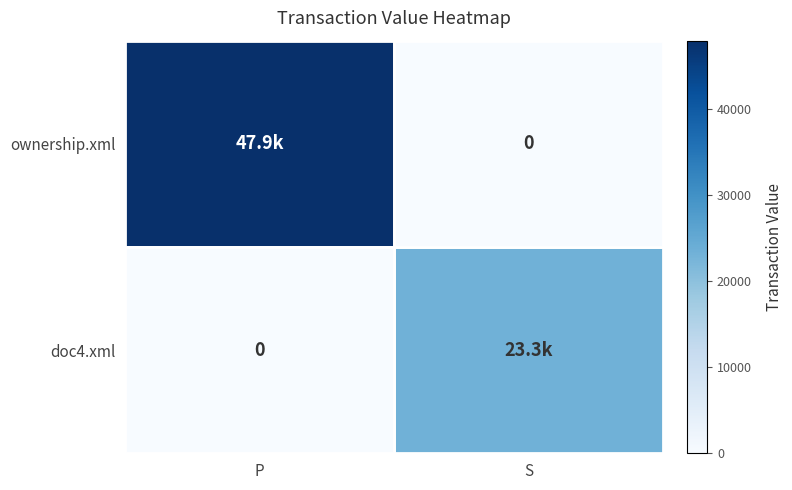

At S, list the series in order from smallest to largest.

ownership.xml, doc4.xml